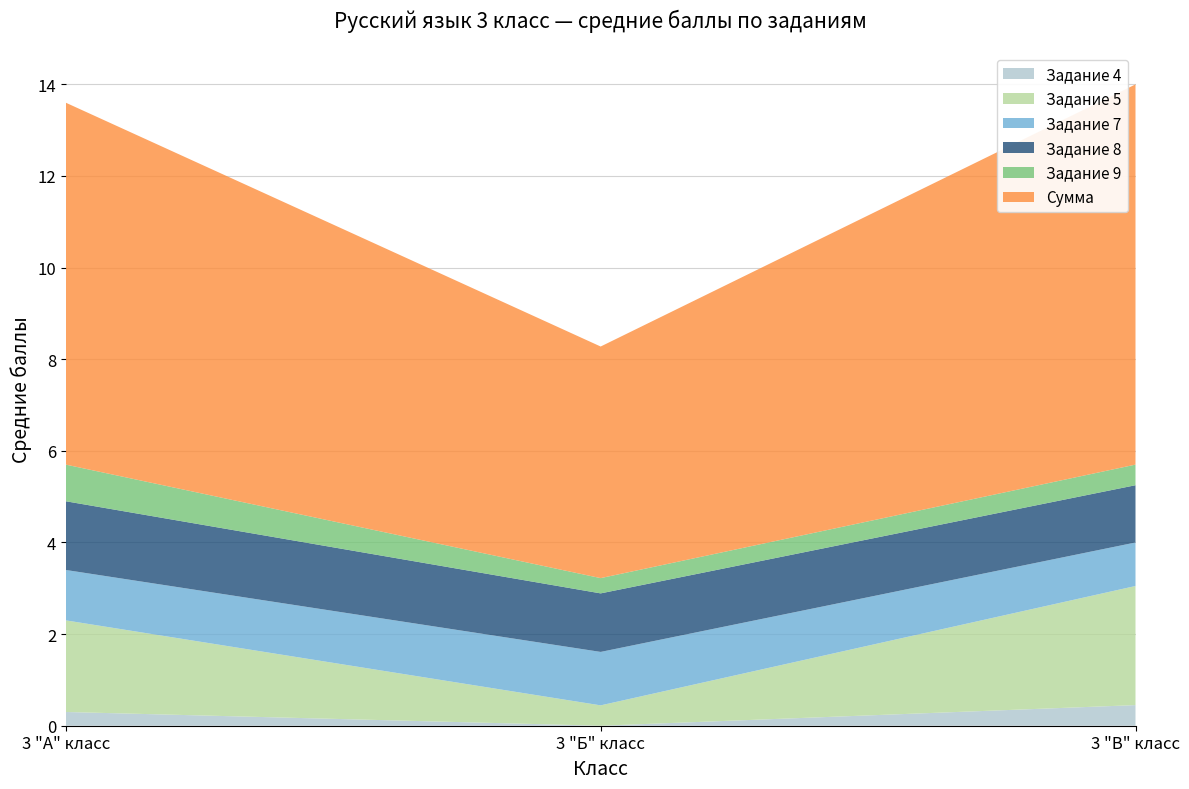

What is the highest value of the Задание 4 series?

0.5